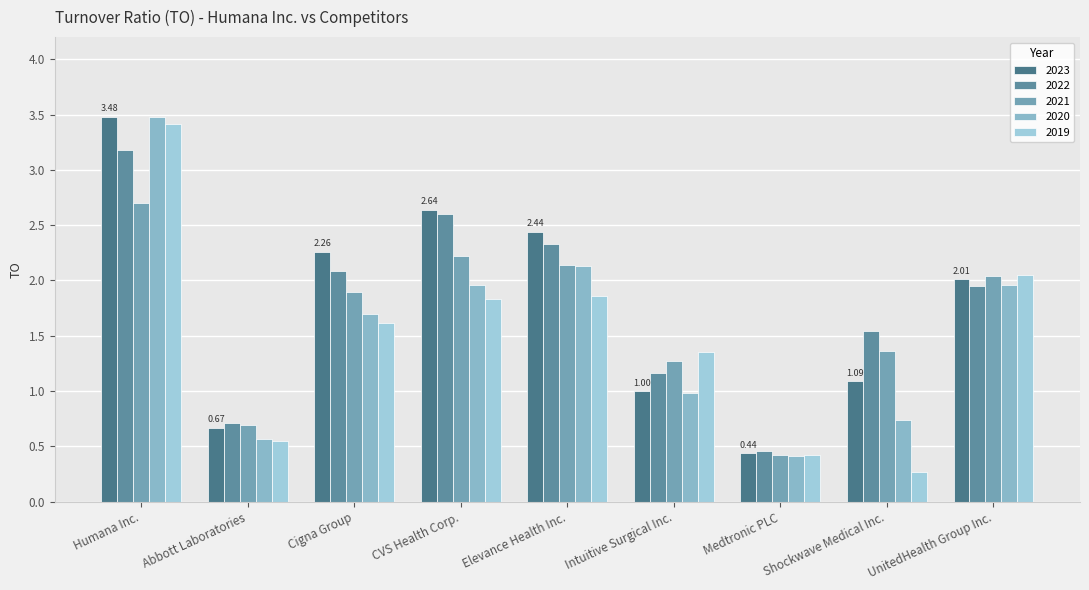

List the series in order of their peak value, lowest first.

2021, 2022, 2019, 2023, 2020